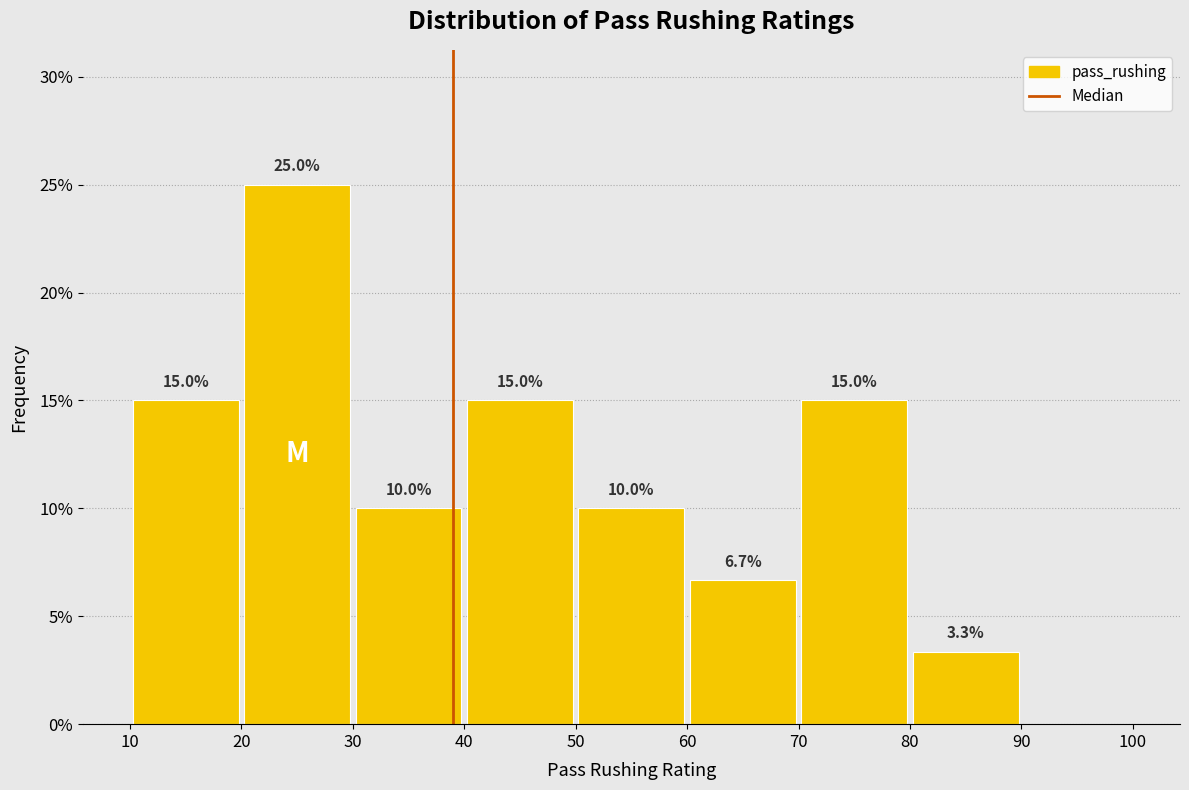

Which range on the x-axis has the tallest bar?

20 to 30